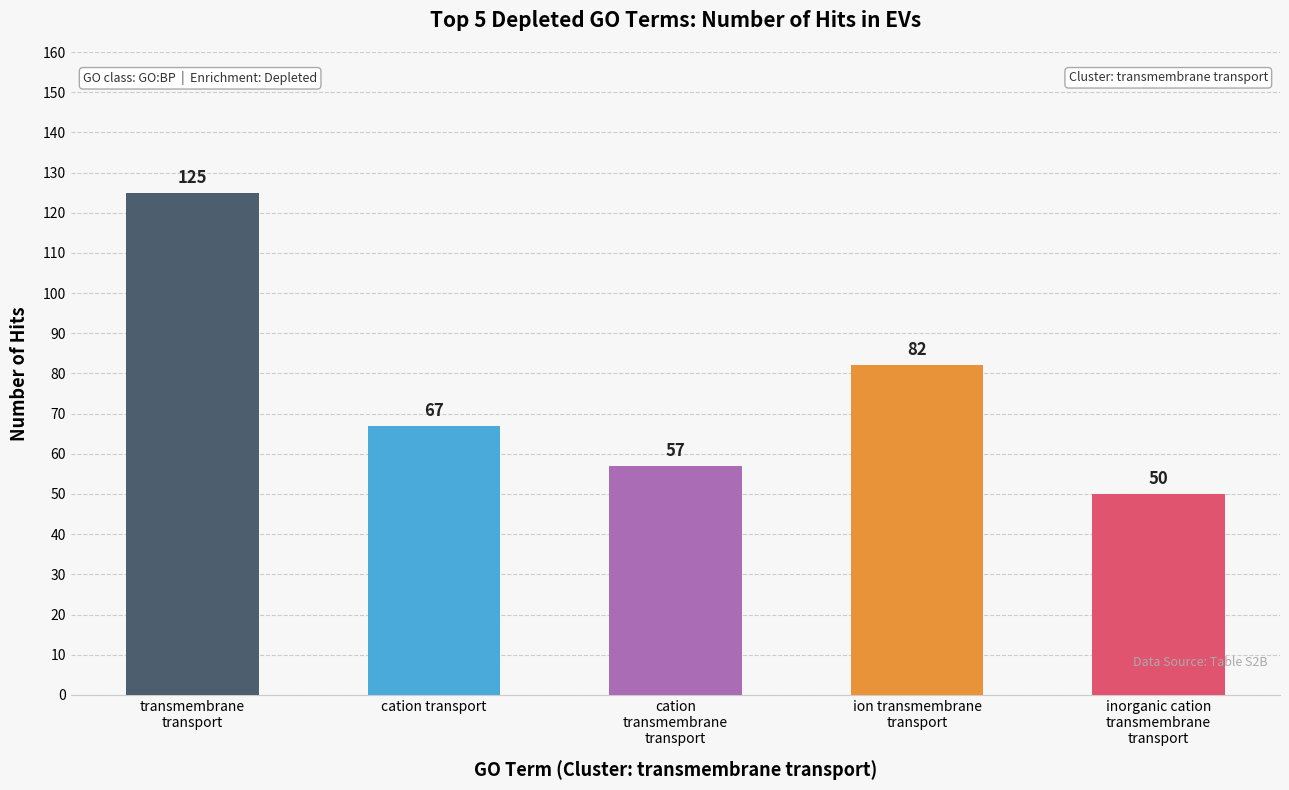

What is the difference between the values at inorganic cation
transmembrane
transport and cation
transmembrane
transport?

7